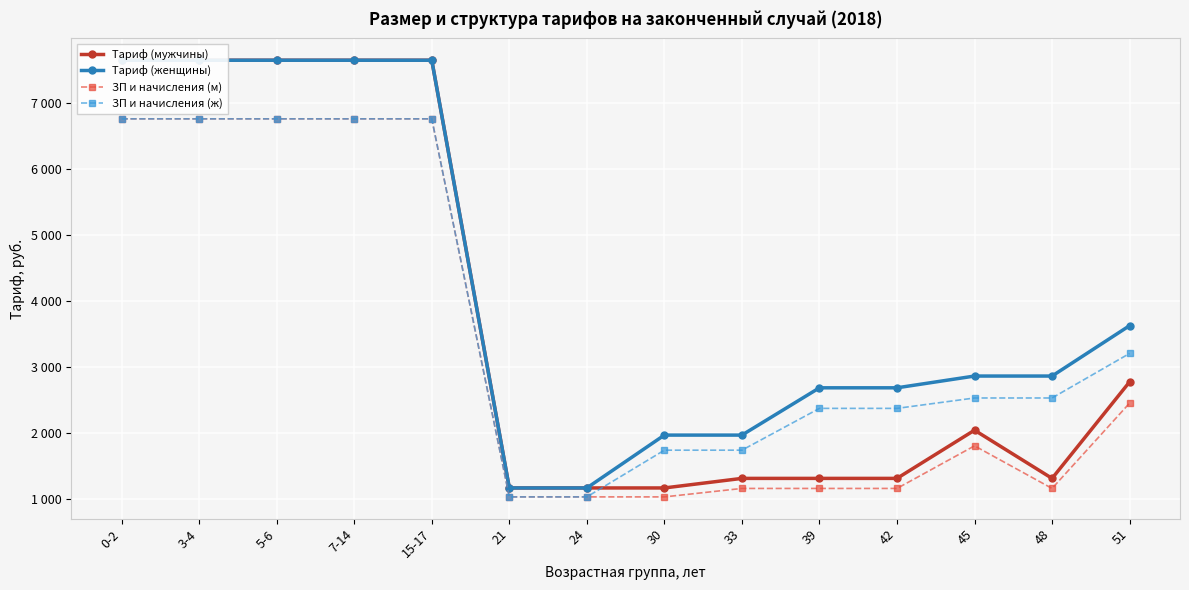

What is the label of the 2nd point from the left?

3-4